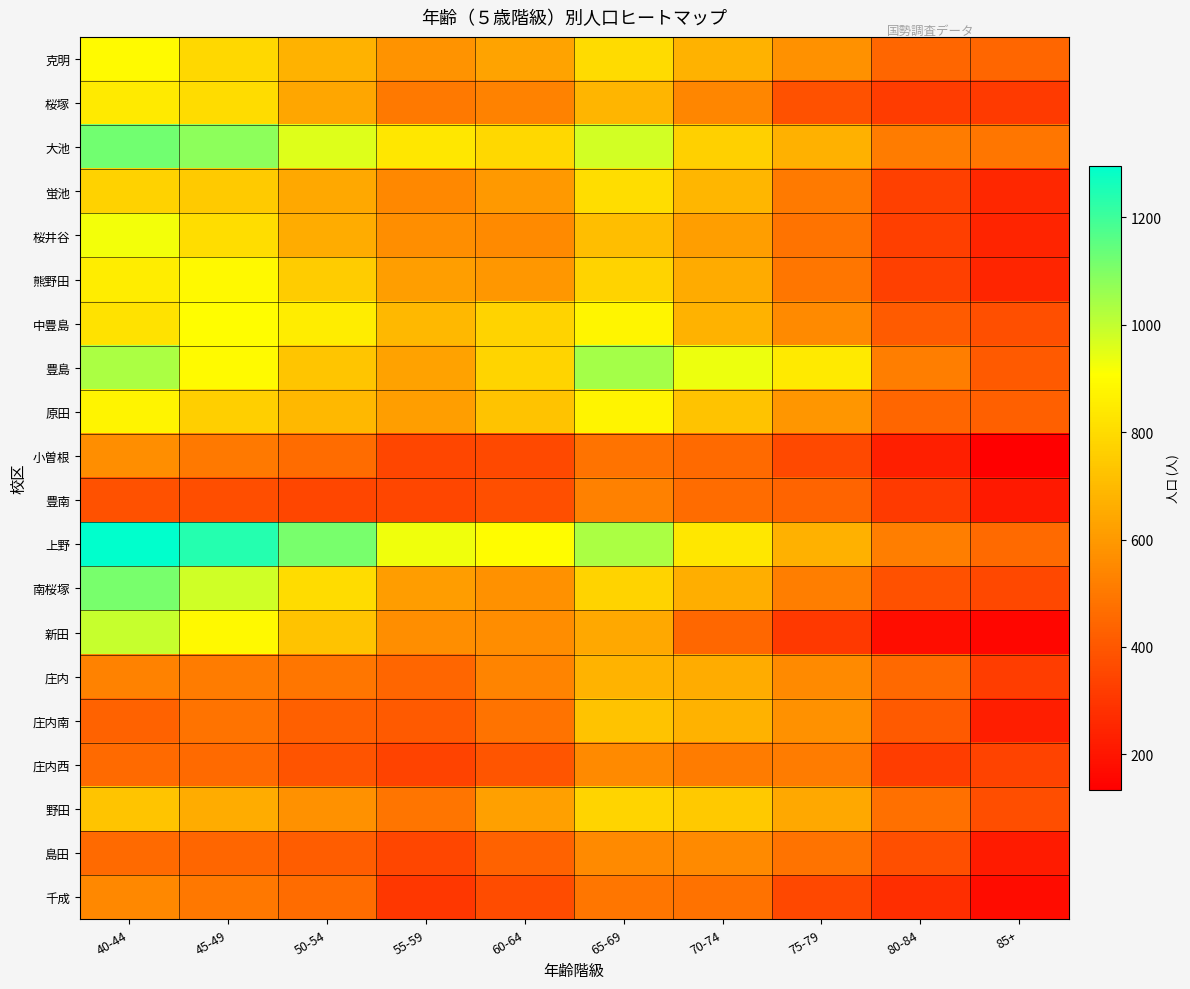

Which series has the largest total across all categories?

上野